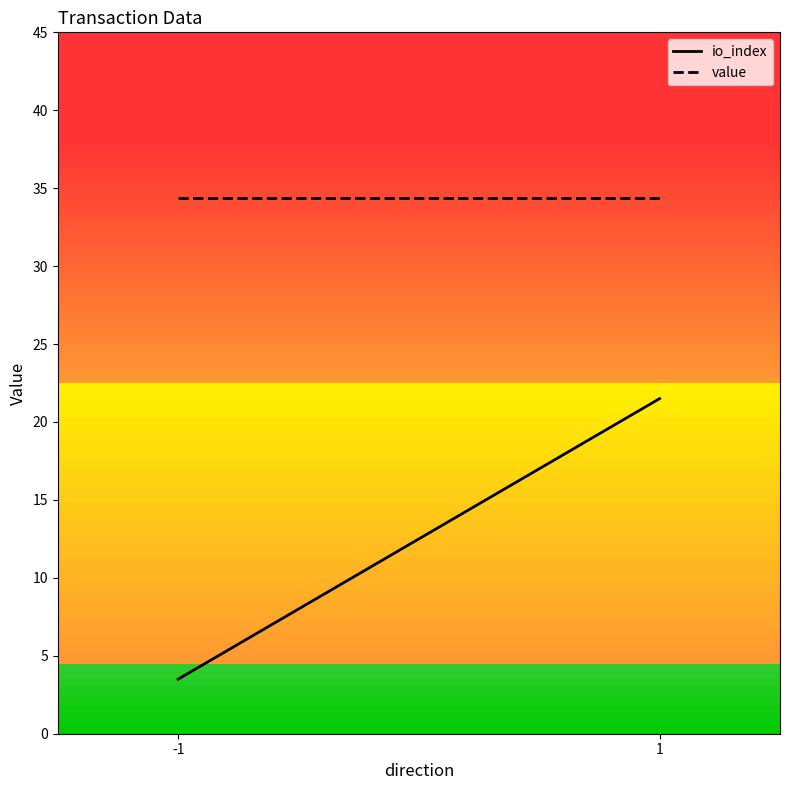

Does the chart have visible grid lines?

No